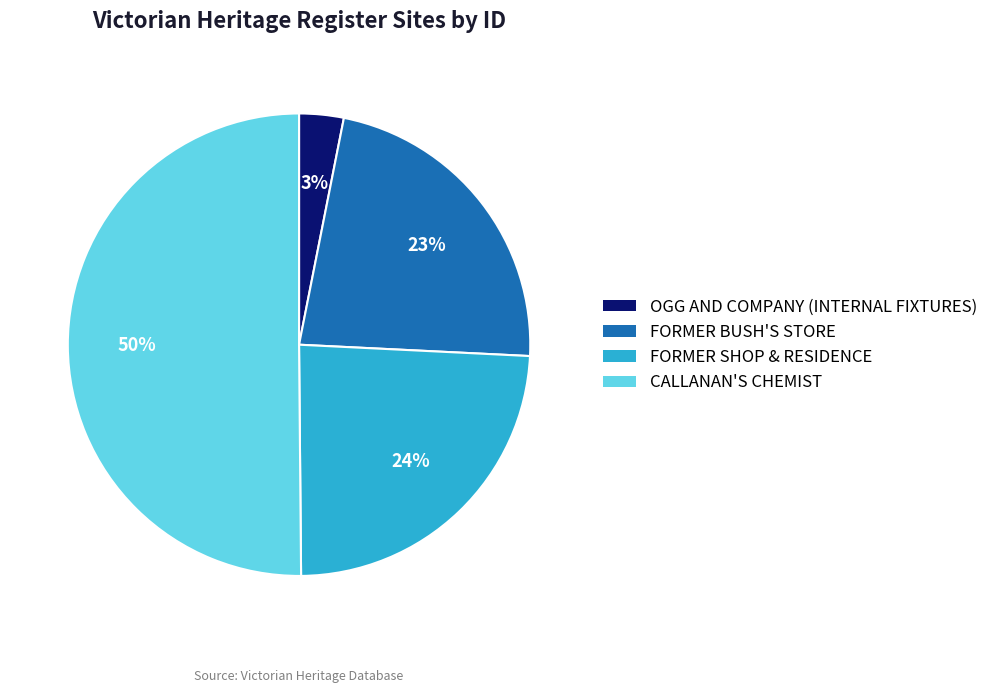

Is it true that FORMER SHOP & RESIDENCE is 37% of the pie?

False